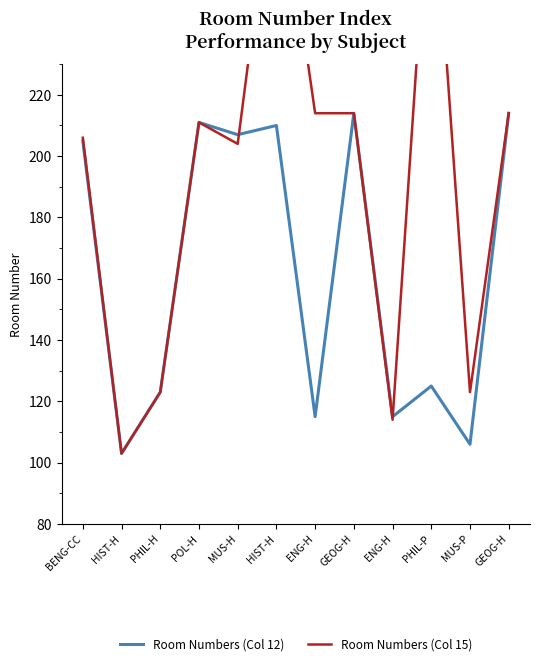

Is the value of Room Numbers (Col 15) at GEOG-H greater than the value of Room Numbers (Col 12) at GEOG-H?

No